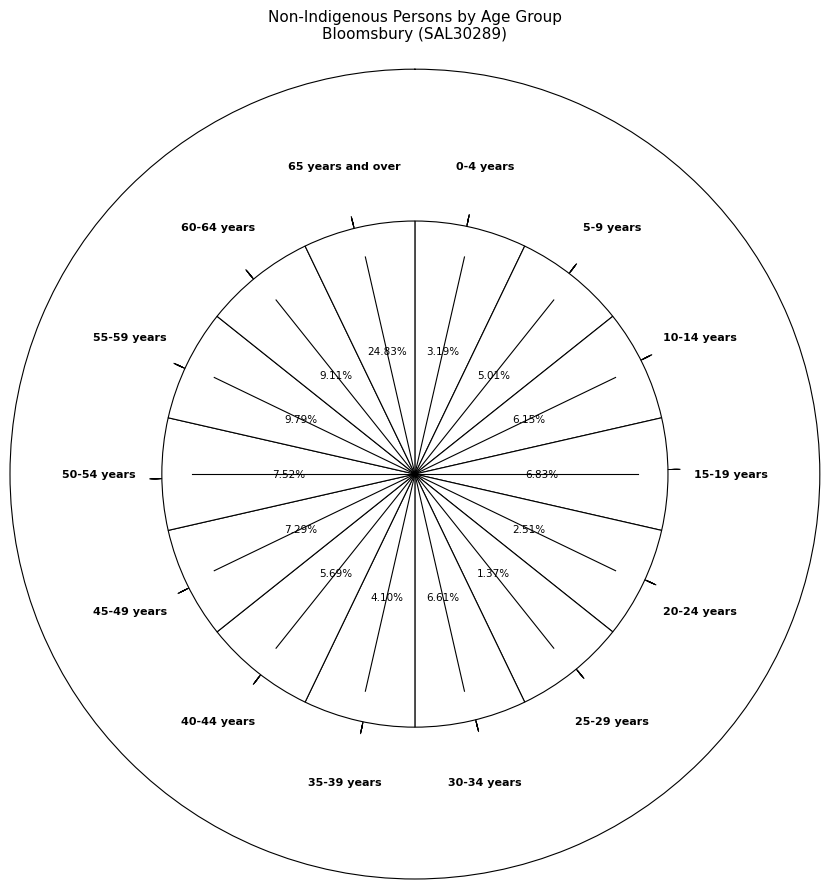

What is the largest slice in the pie chart?

65 years and over